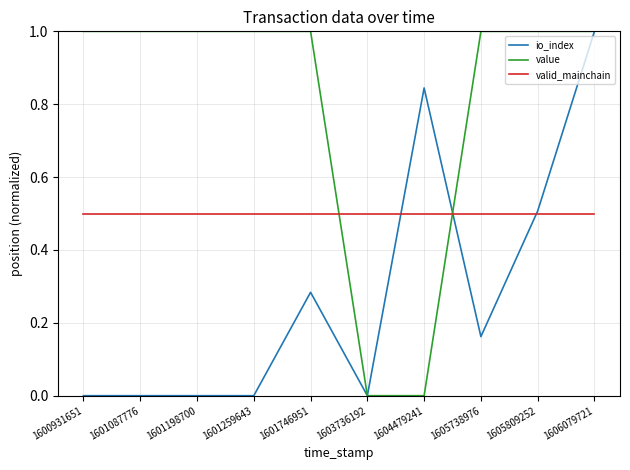

Rank the series at 1600931651 from highest to lowest value.

value, valid_mainchain, io_index